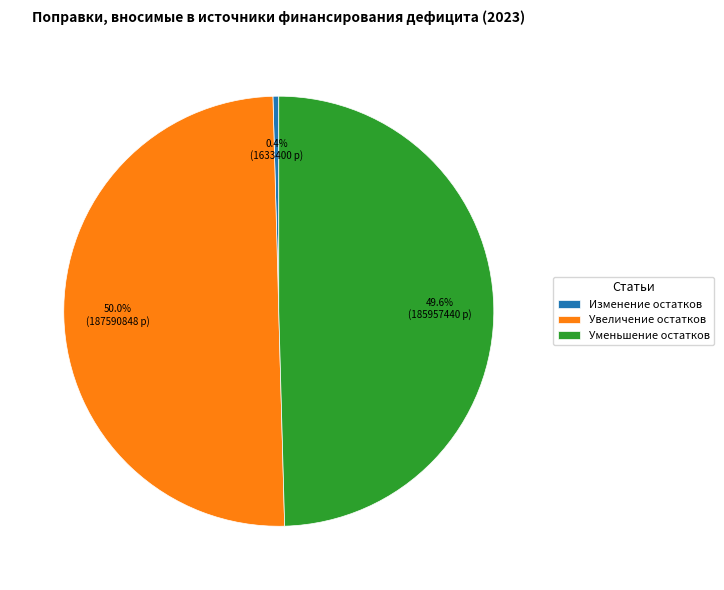

Combined, what portion of the pie is Изменение остатков and Уменьшение остатков?

50.0%